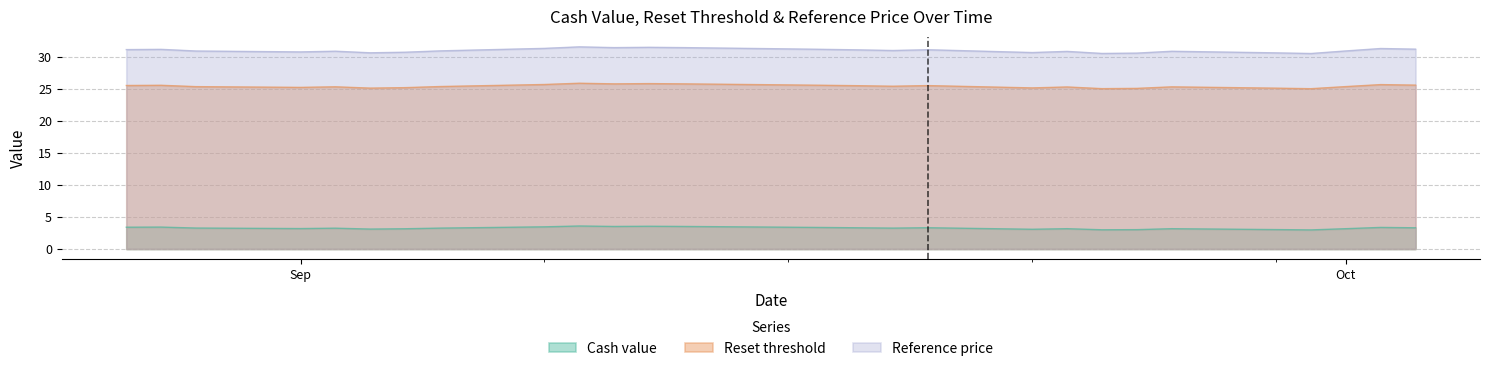

Rank the series at 2025-08-29 from lowest to highest value.

Cash value, Reset threshold, Reference price